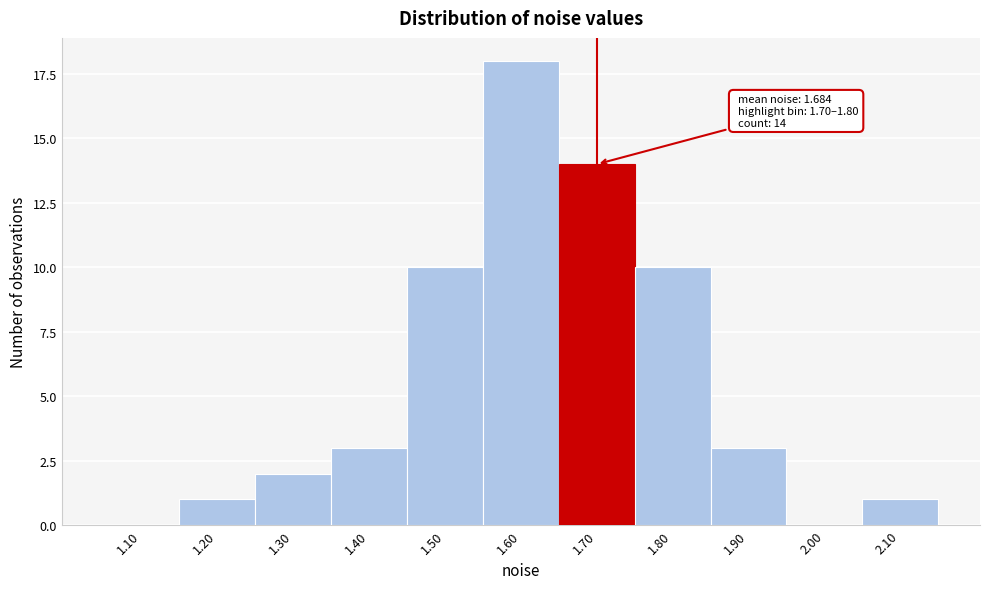

Reading left to right, extract all data points from this chart.

1.10=0	1.20=1	1.30=2	1.40=3	1.50=10	1.60=18	1.70=14	1.80=10	1.90=3	2.00=0	2.10=1